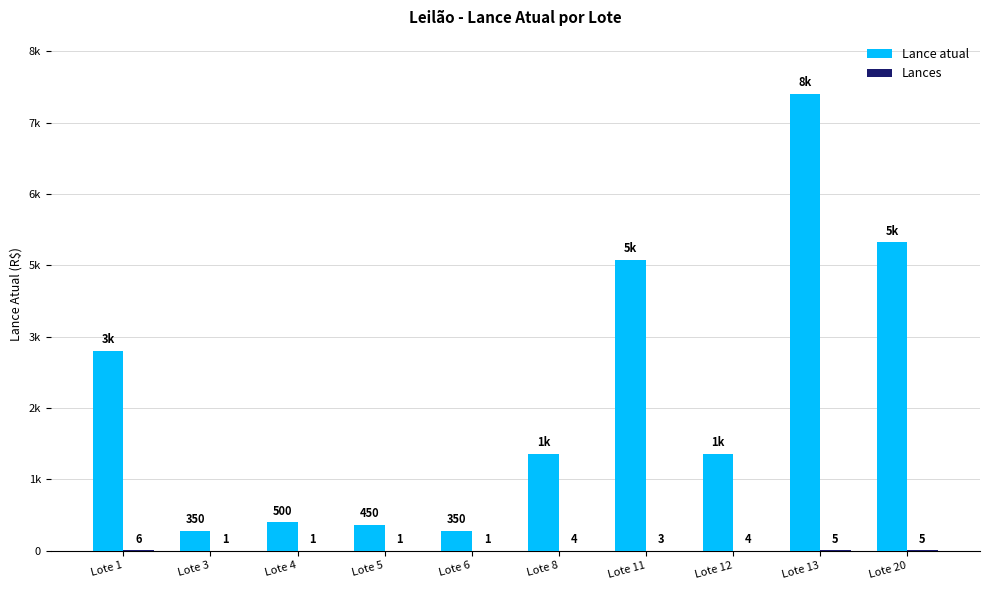

What is the average value of the Lance atual series?

2705